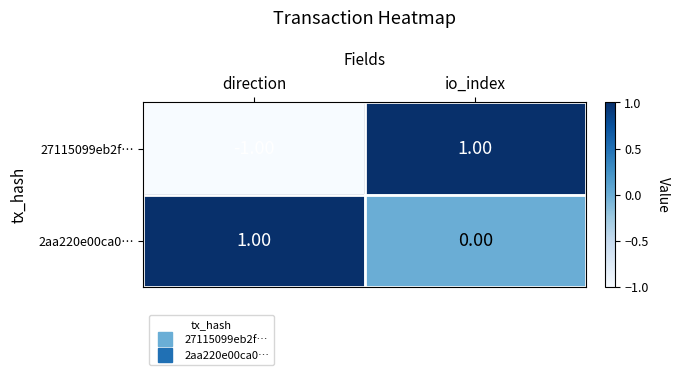

At which label does 27115099eb2f… reach its peak?

io_index